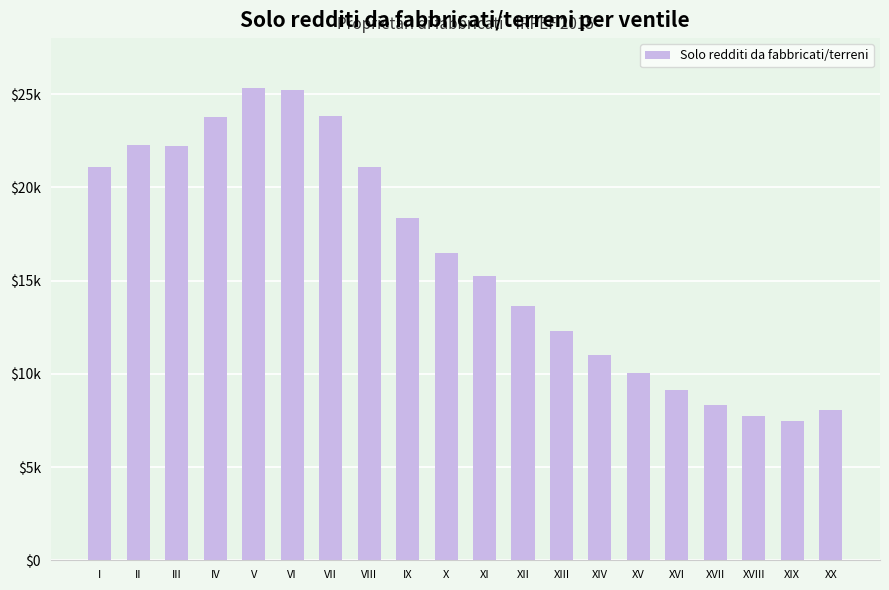

How many data points does each series have?

20